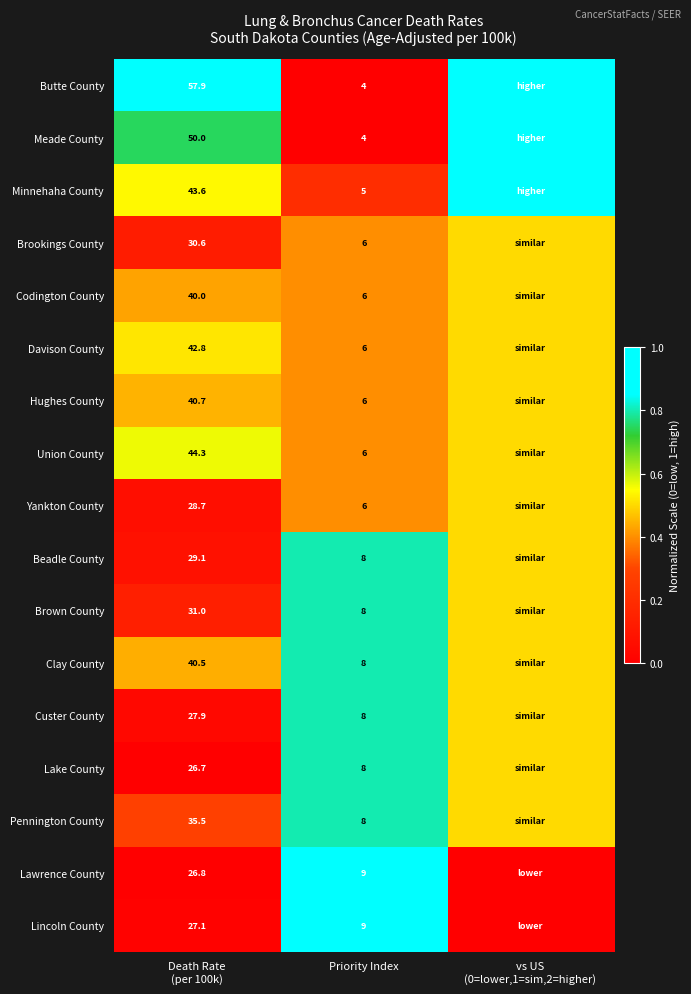

The value of Pennington County at Priority Index is 8.0. True or false?

True